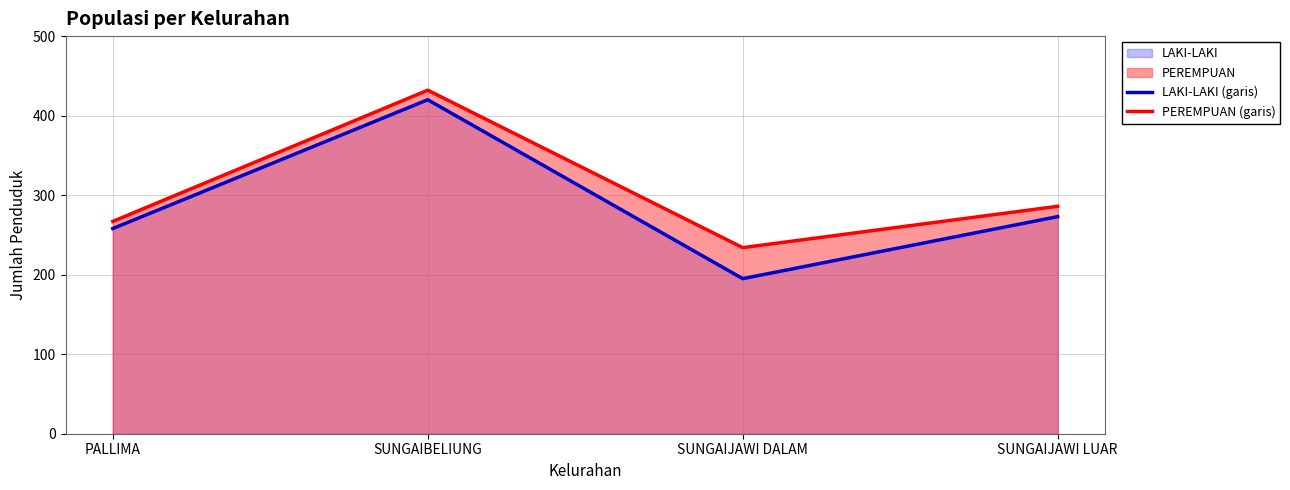

True or false: PEREMPUAN (garis) and LAKI-LAKI (garis) intersect in this chart.

False